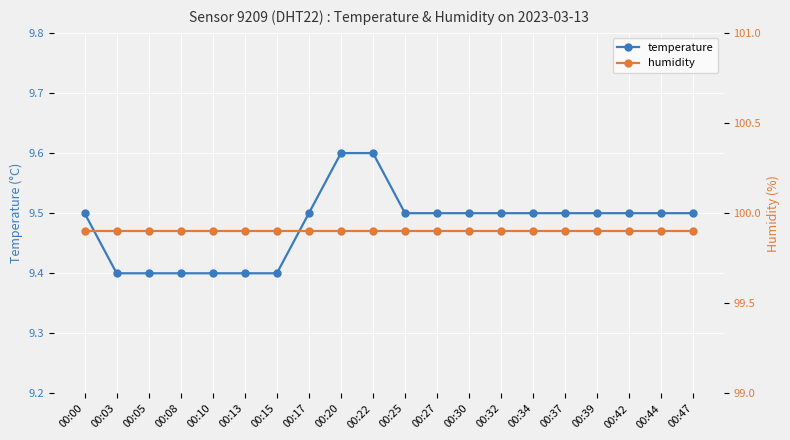

The humidity series shows 99.9 at 00:13. True or false?

True